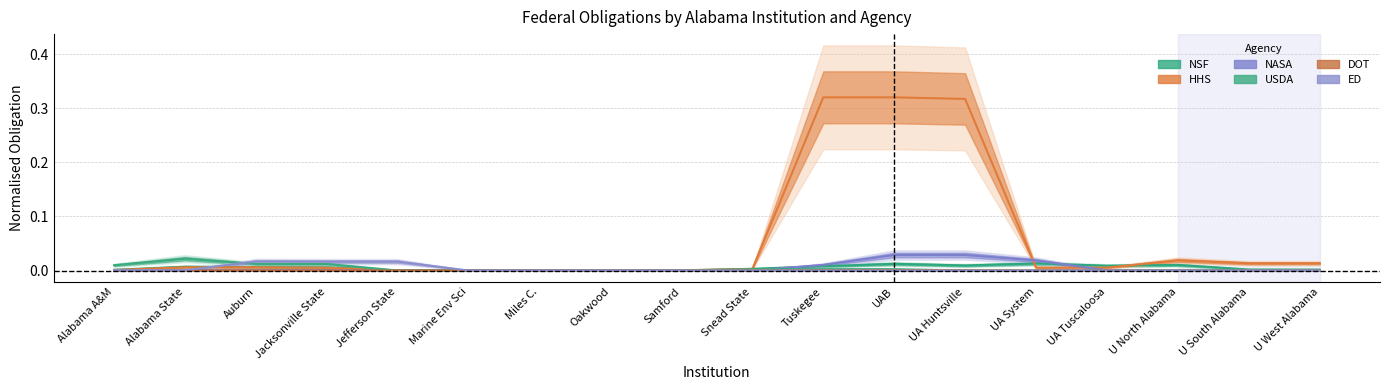

What is the sum of all ED values?

0.1